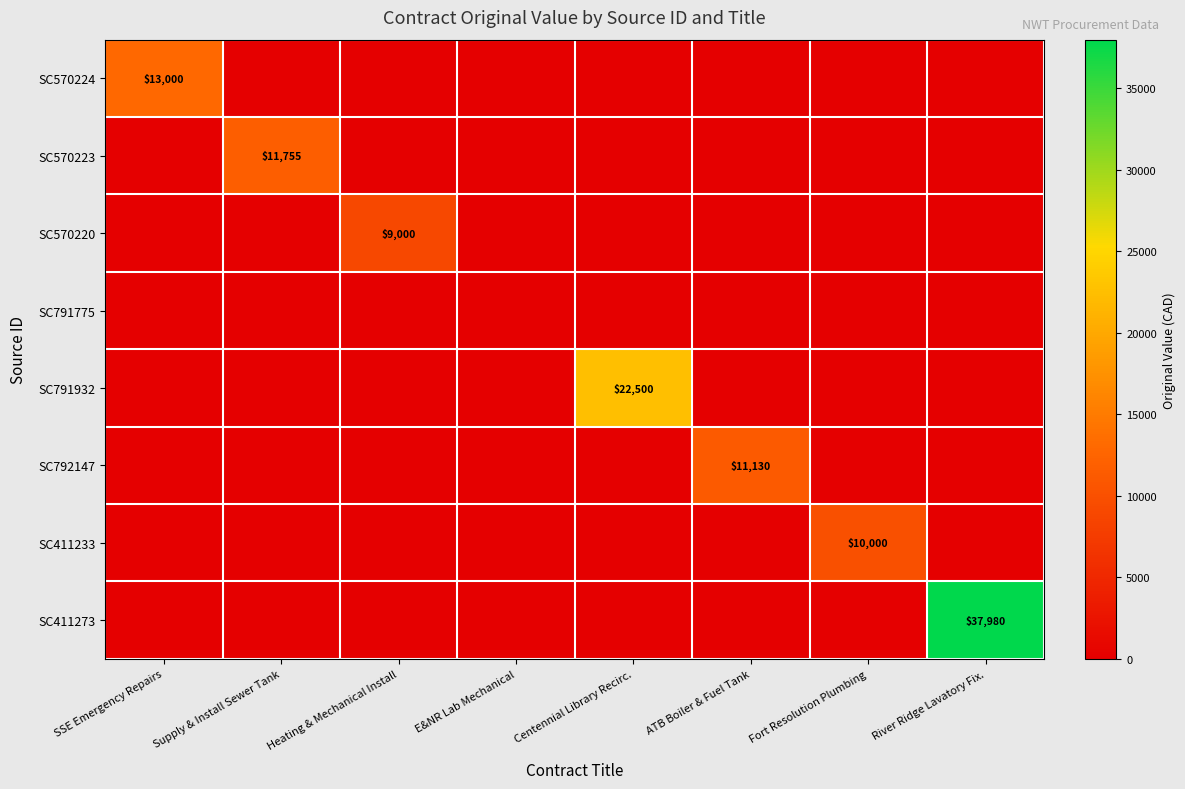

The value of SC570223 at Supply & Install Sewer Tank is 11755. True or false?

True